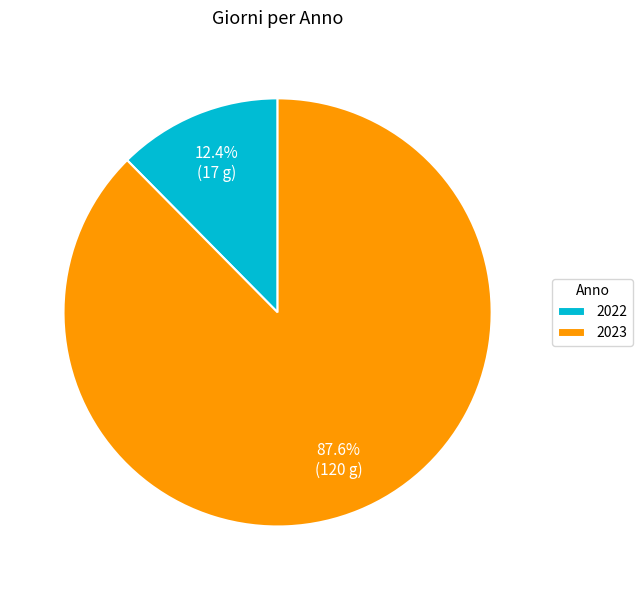

What percentage is the 2022 slice, to the nearest percent?

12%